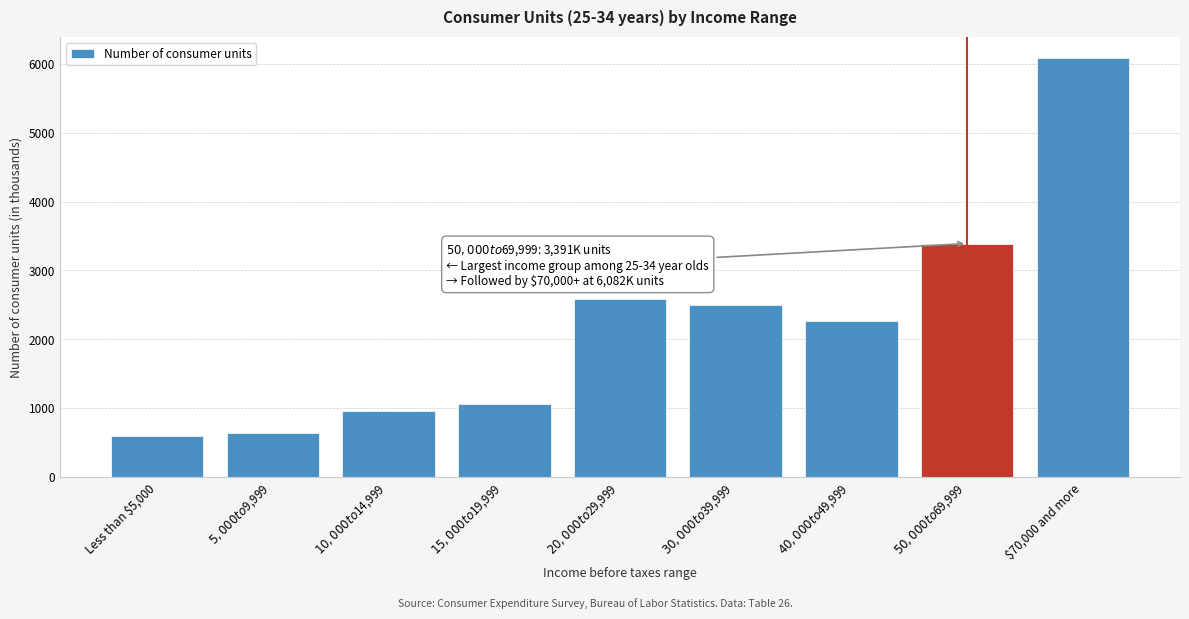

Reading left to right, transcribe all the data shown in this chart.

605	641	969	1069	2582	2494	2272	3391	6082